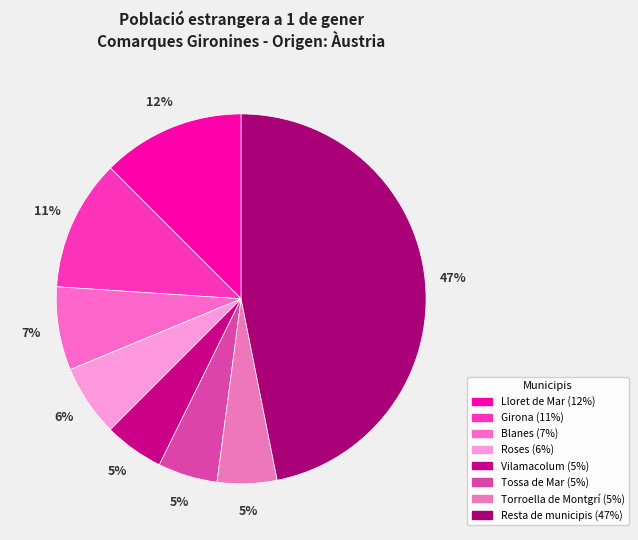

Does Lloret de Mar account for over 50% of the chart?

No